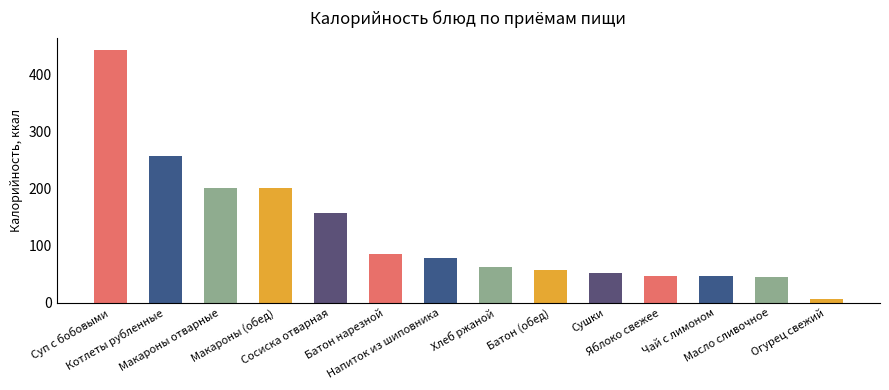

What is the value of the 1st bar from the left?

441.8